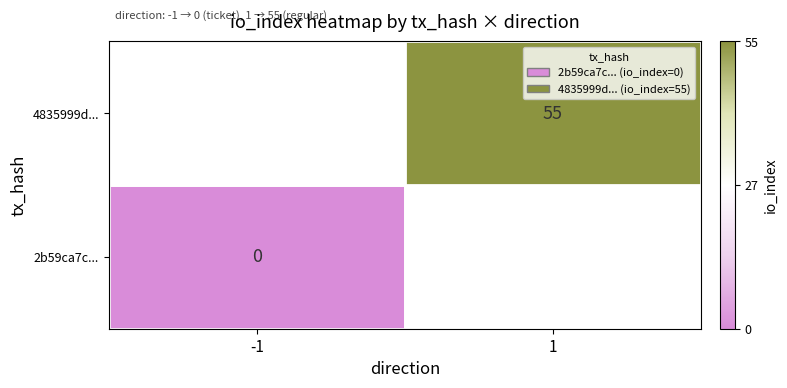

What is the difference between the highest and lowest values at io_index?

55